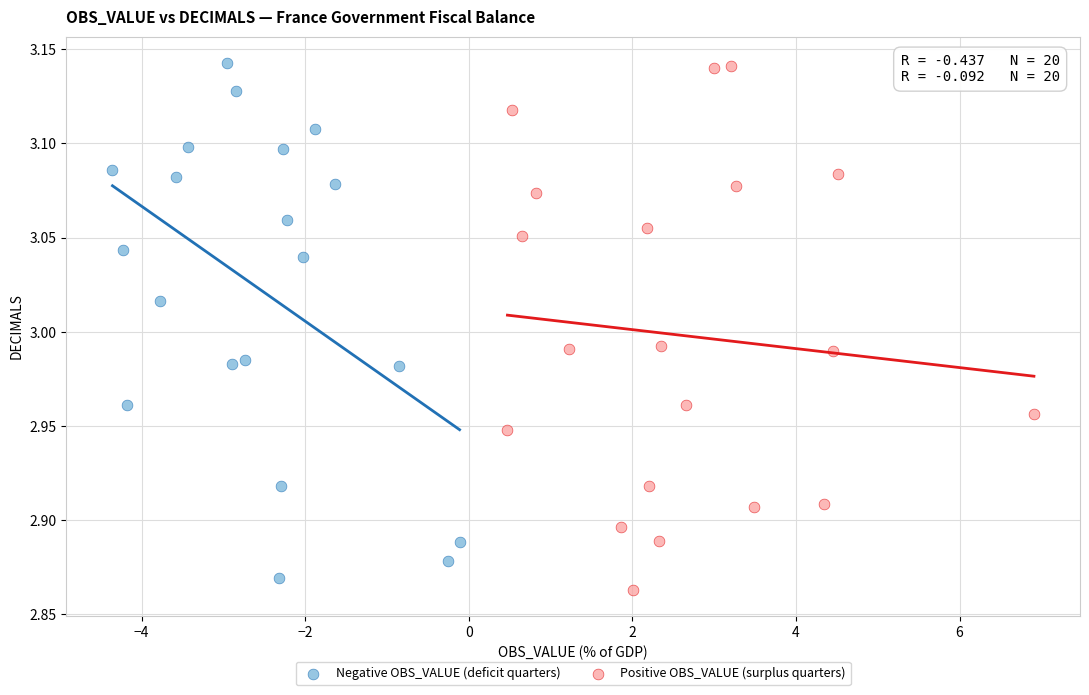

What are all the series names shown in the legend?

Negative OBS_VALUE (deficit quarters), Positive OBS_VALUE (surplus quarters)